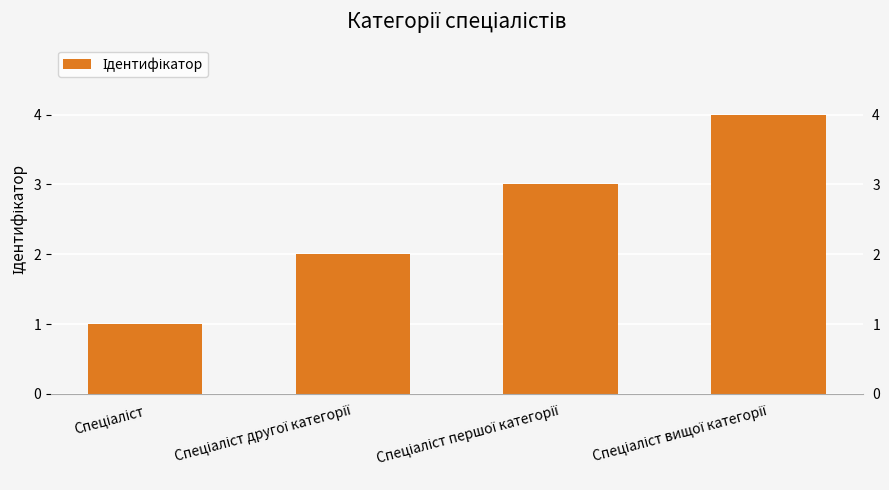

Reading left to right, extract all data points from this chart.

1	2	3	4